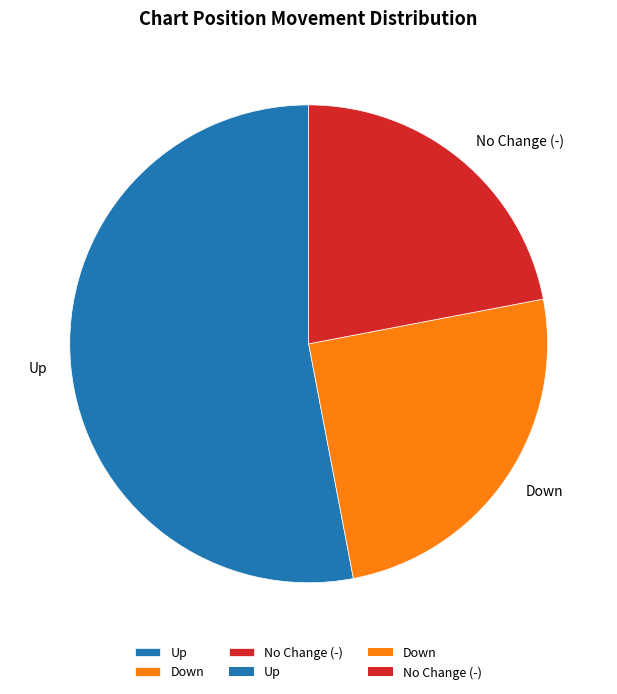

Is it true that No Change (-) is 22% of the pie?

True